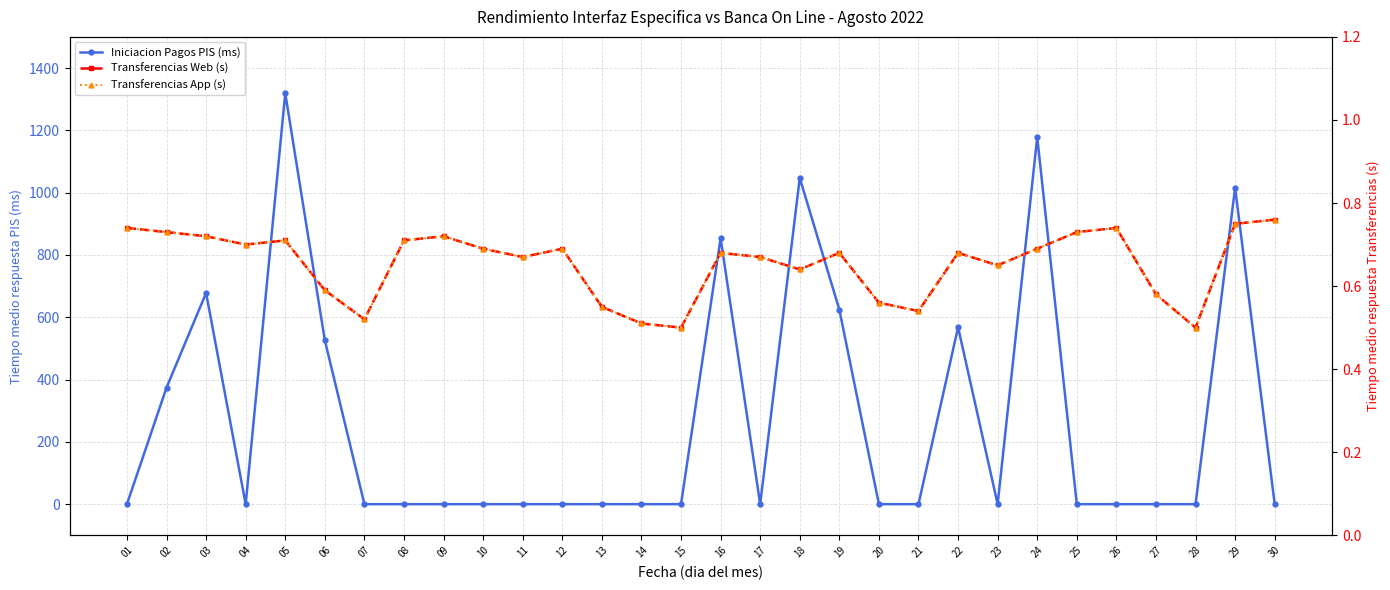

What is the total value across all series at 27?

1.2